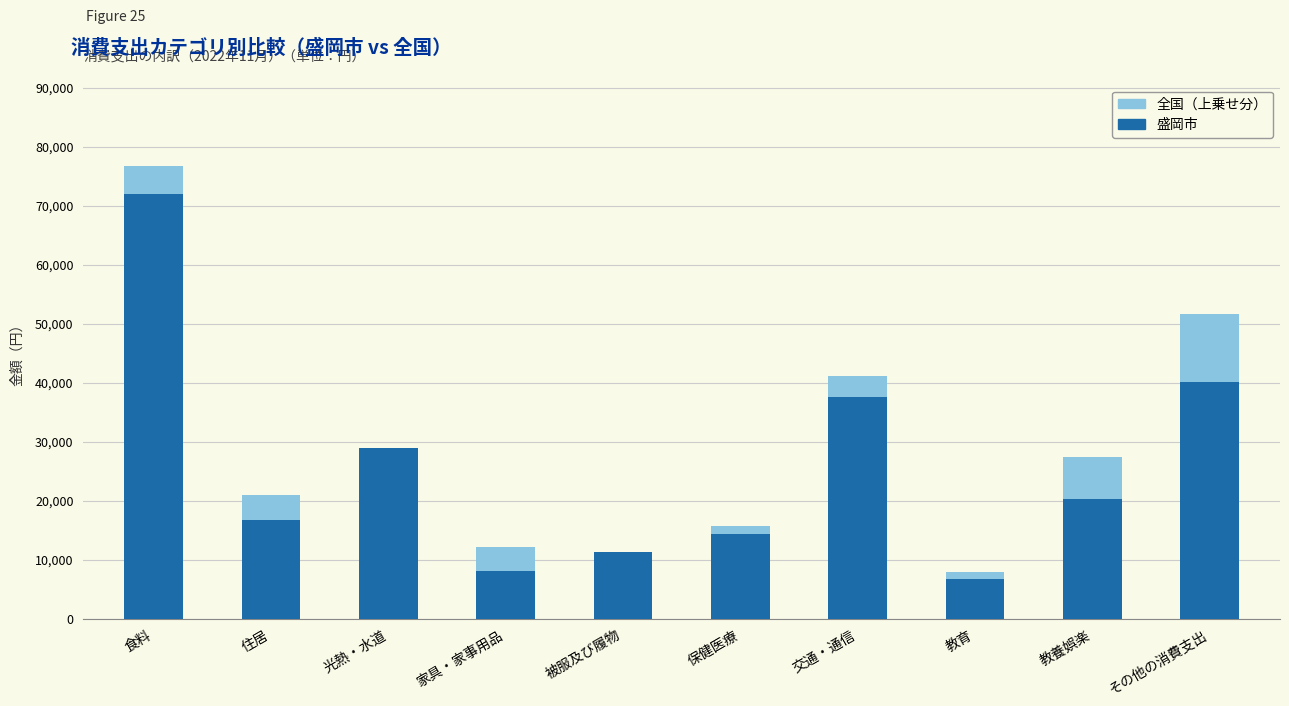

Read the 盛岡市 value at 住居.

16662